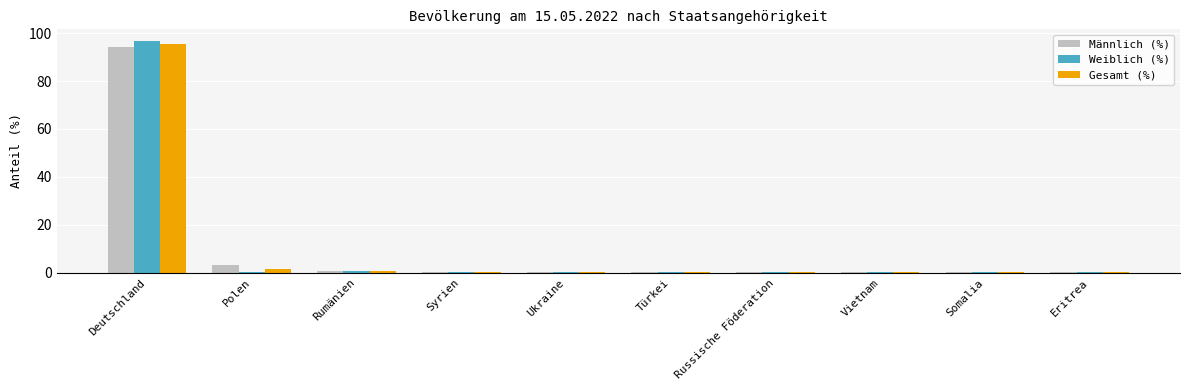

The Gesamt (%) series shows 134.0 at Deutschland. True or false?

False